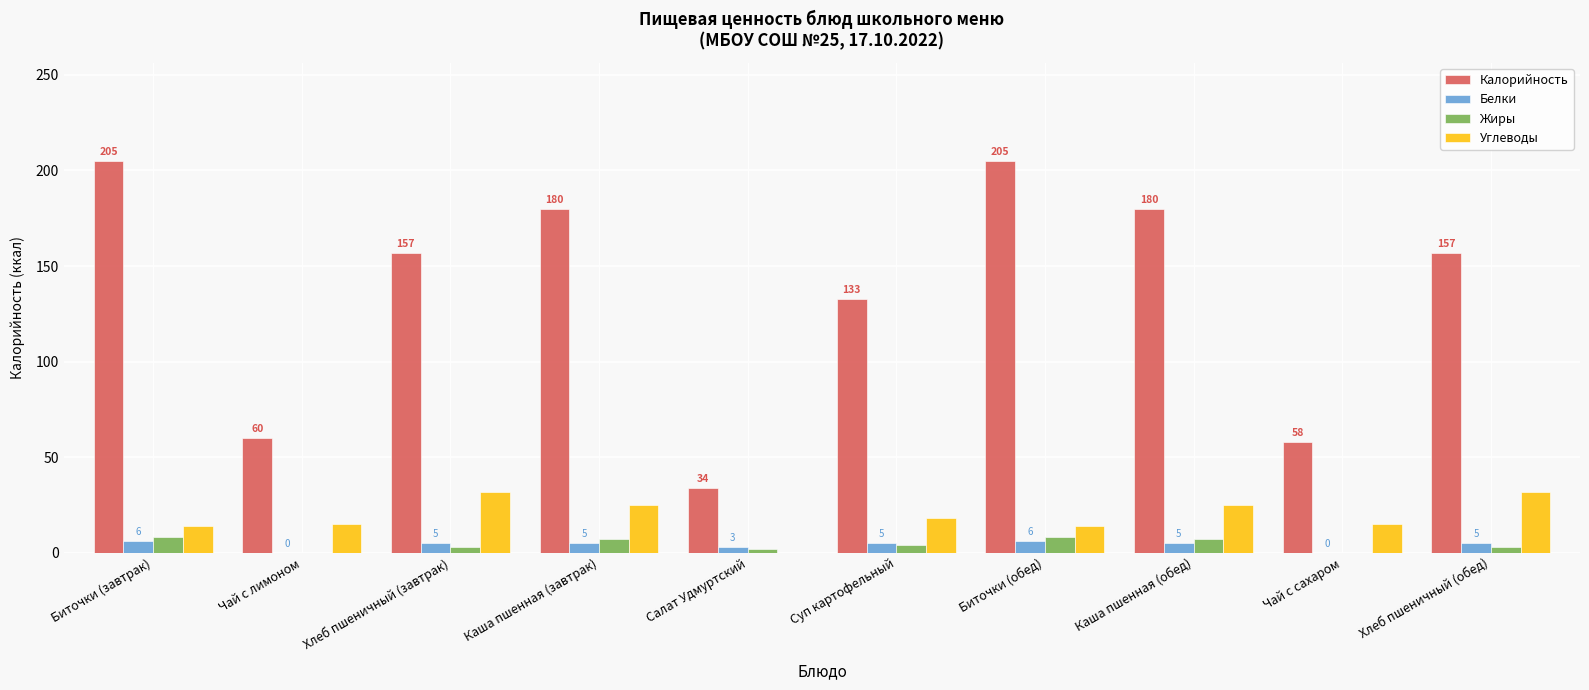

What is the maximum value shown in the chart?

205